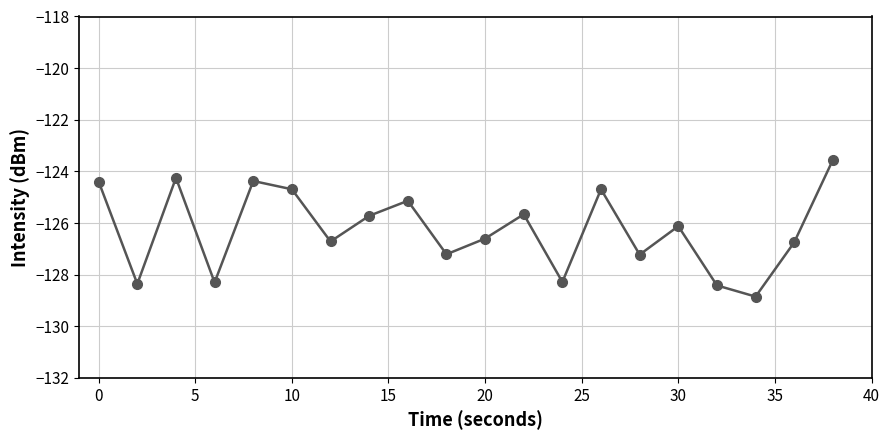

How many points are lower than both their immediate neighbors (excluding endpoints)?

7